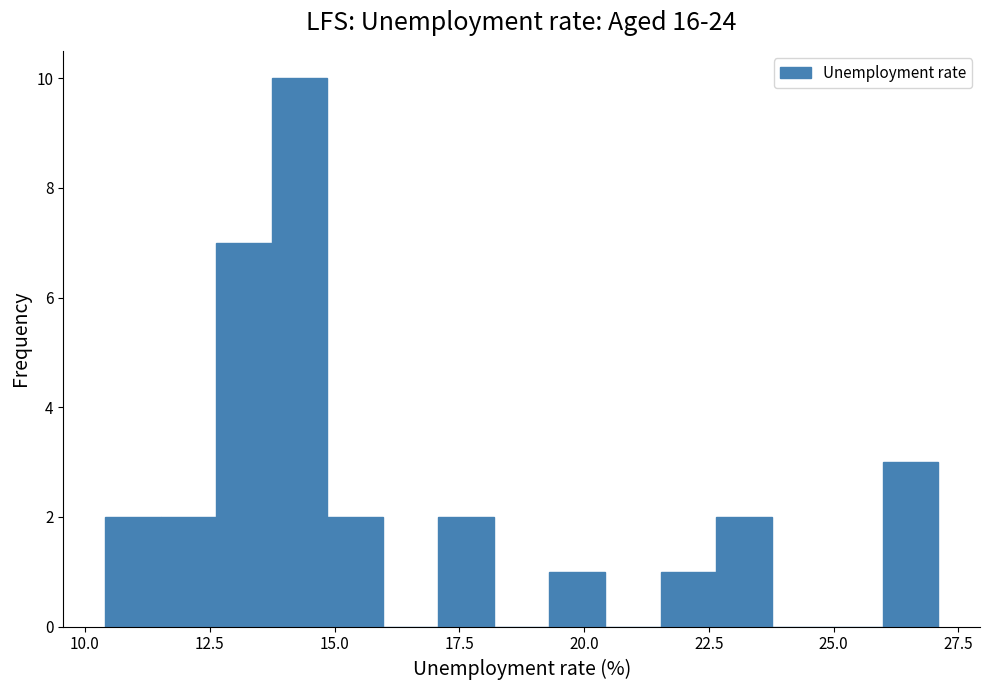

Read against the x-axis, roughly where is the centre of the tallest bar?

14.5